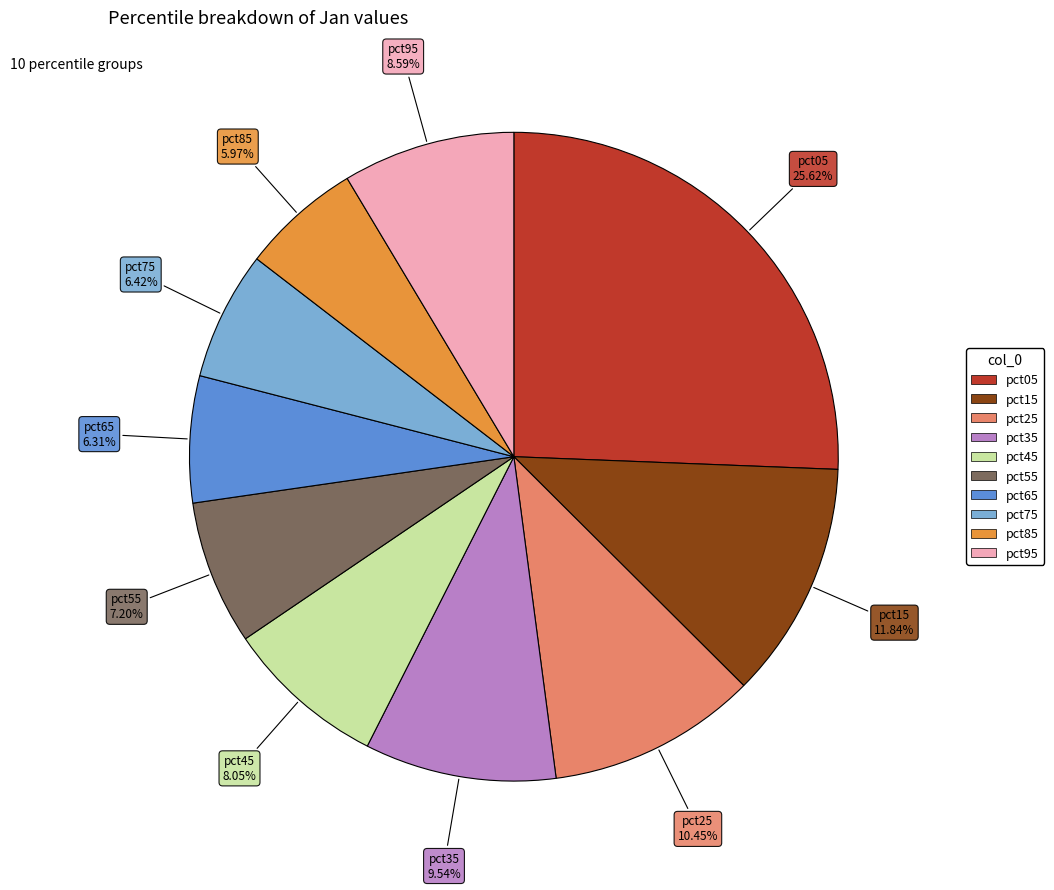

Which has a higher value, pct05 or pct65?

pct05